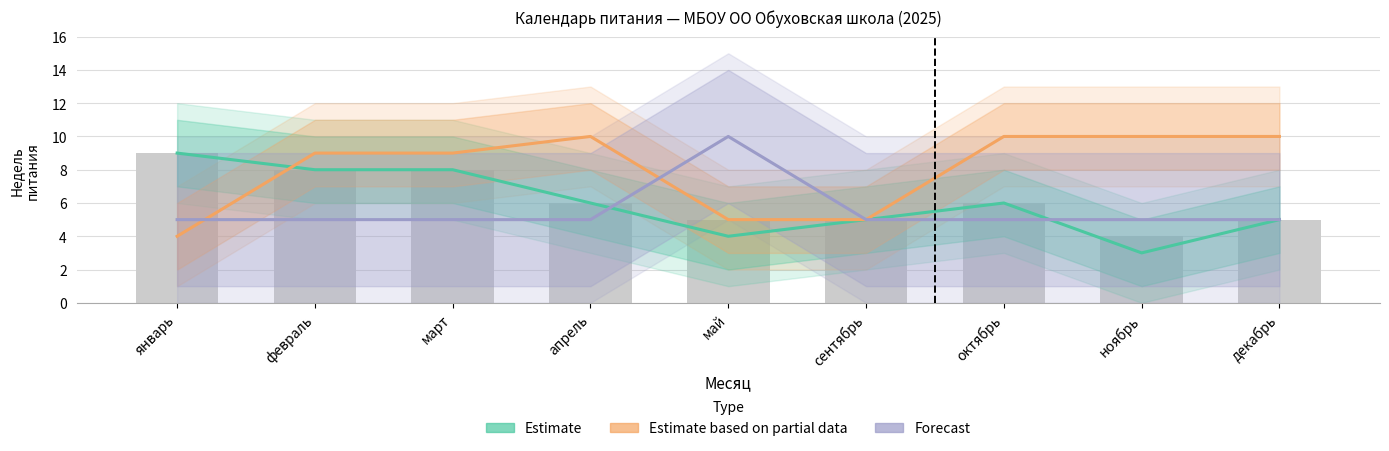

Which series has the largest range (max minus min)?

Estimate